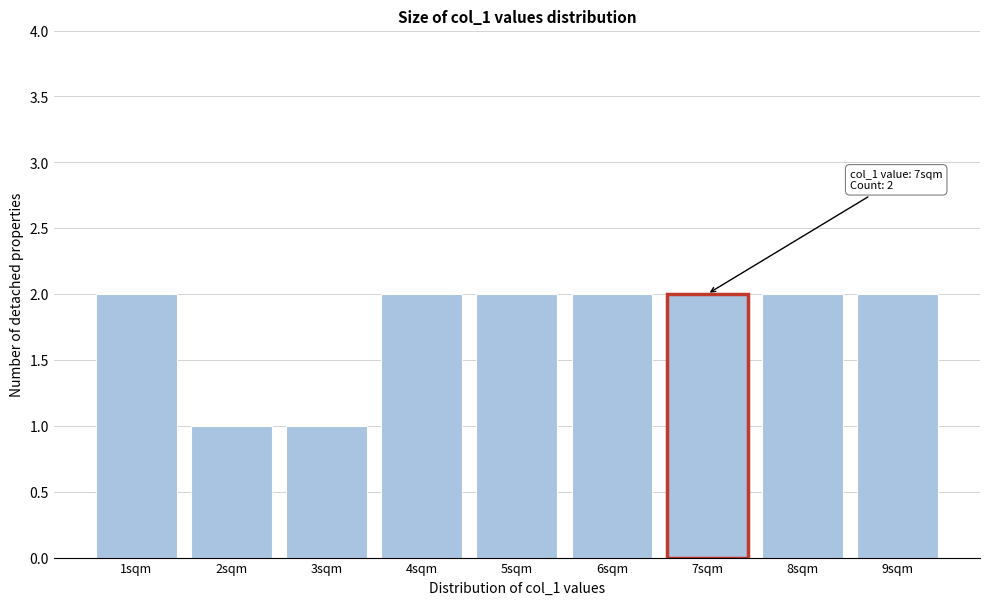

Reading left to right, transcribe all the data shown in this chart.

1sqm=2	2sqm=1	3sqm=1	4sqm=2	5sqm=2	6sqm=2	7sqm=2	8sqm=2	9sqm=2